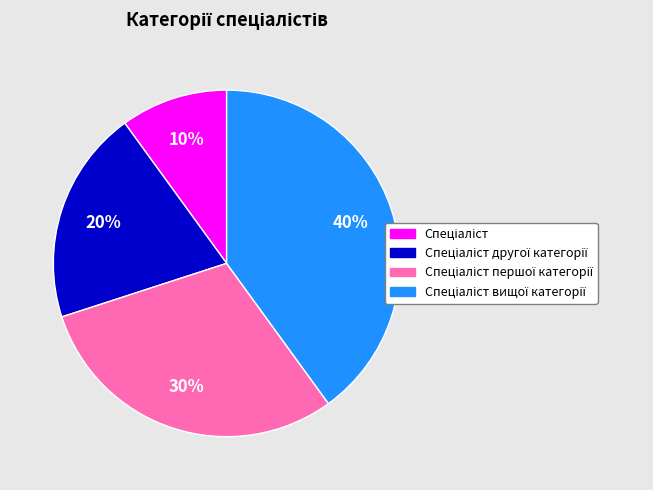

Does any single category account for the majority?

No